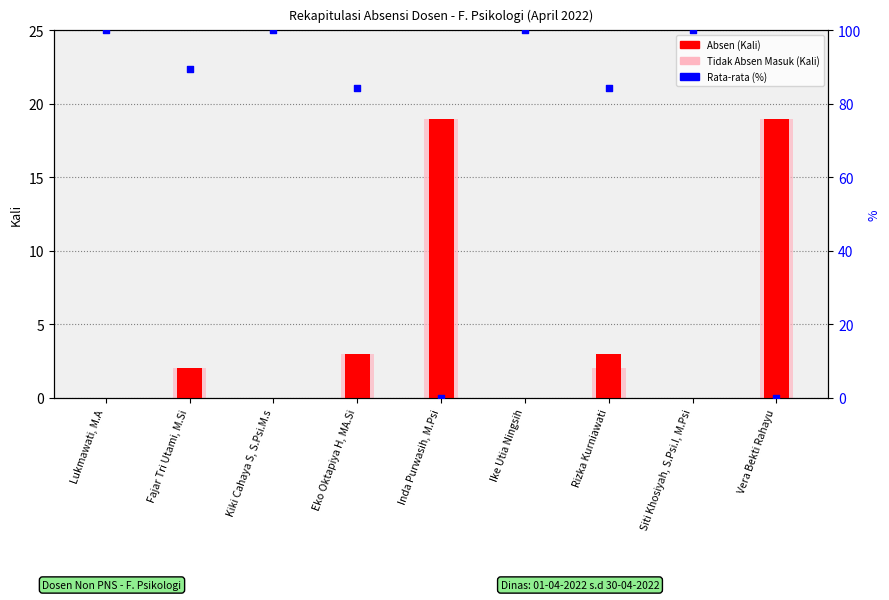

Which series reaches the maximum Y coordinate?

Rata-rata (%)